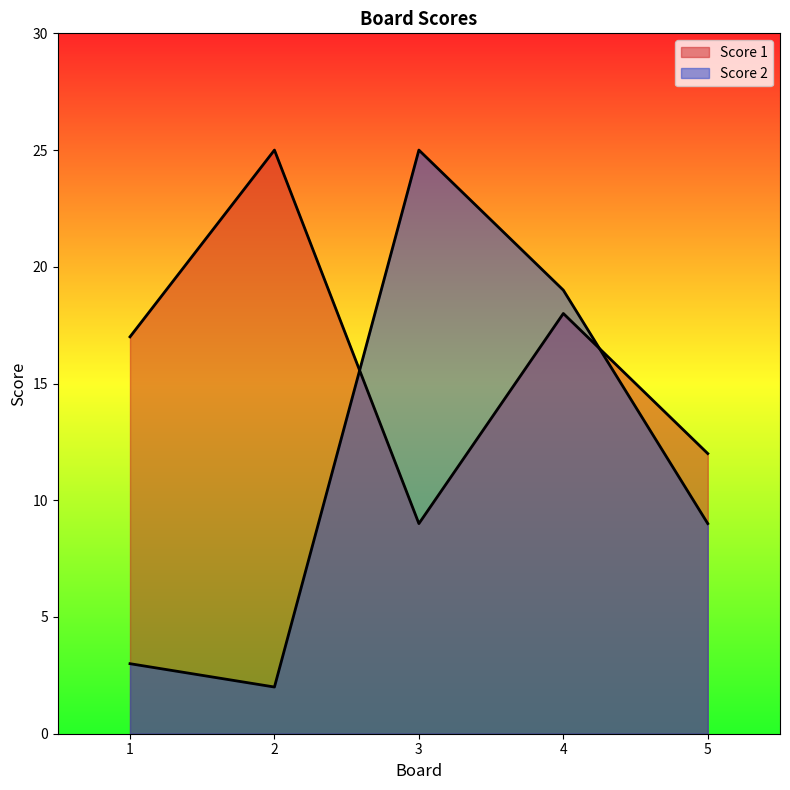

Does the chart have visible grid lines?

No